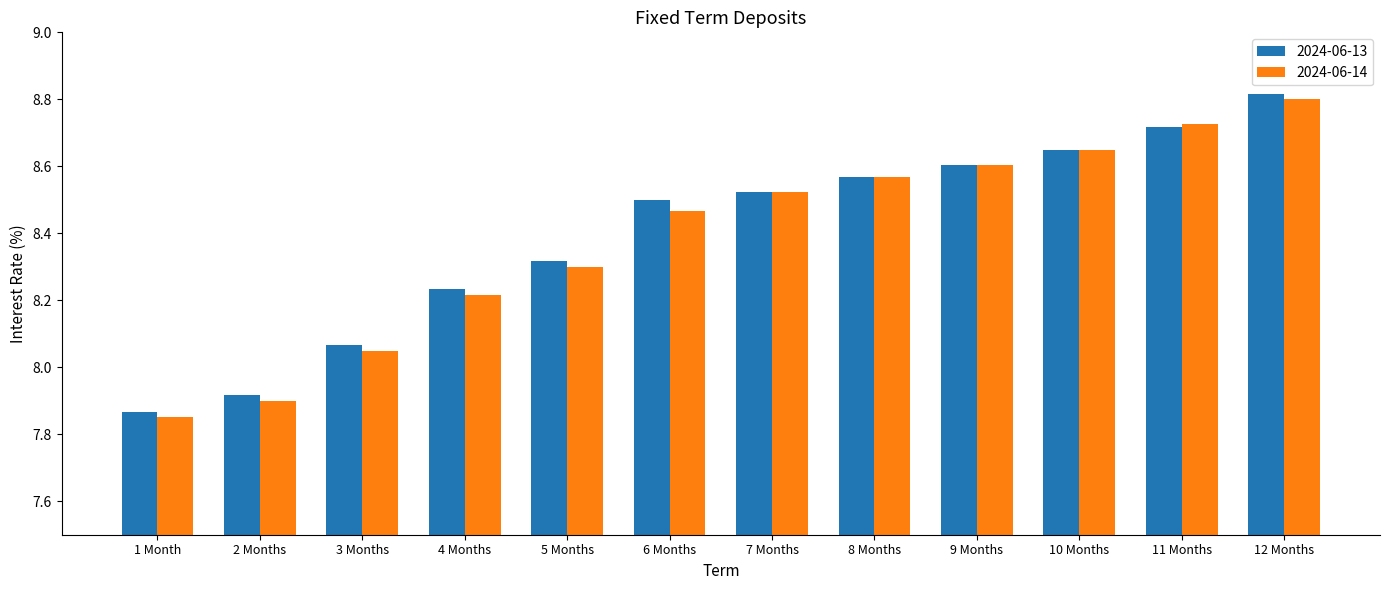

Is the value of 2024-06-13 at 6 Months greater than the value of 2024-06-14 at 1 Month?

Yes